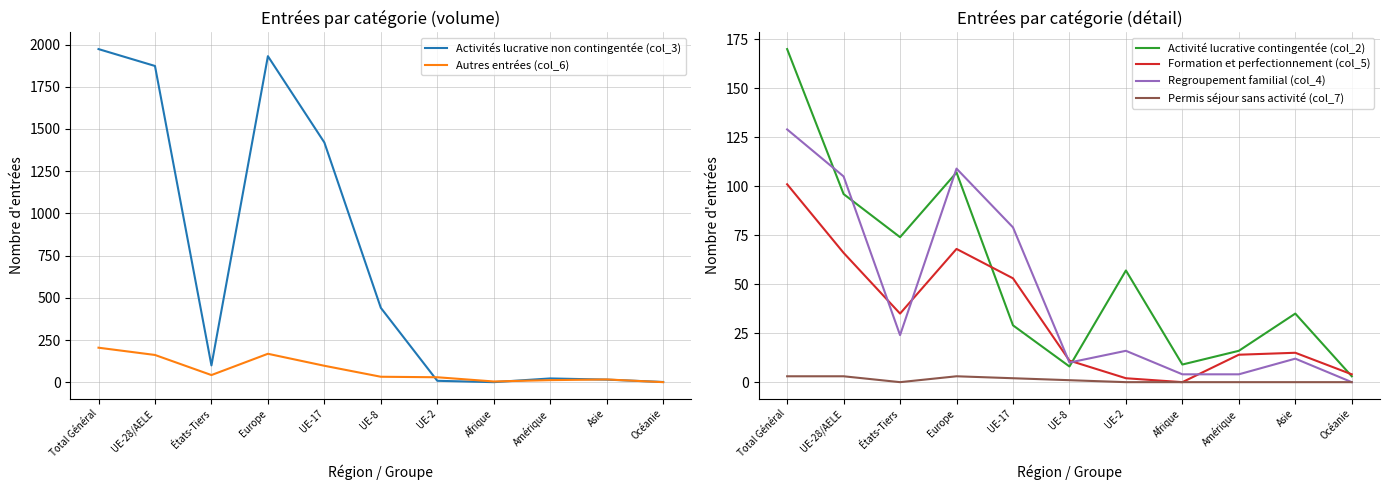

What is the difference between the maximum and minimum values in the Formation et perfectionnement (col_5) series?

101